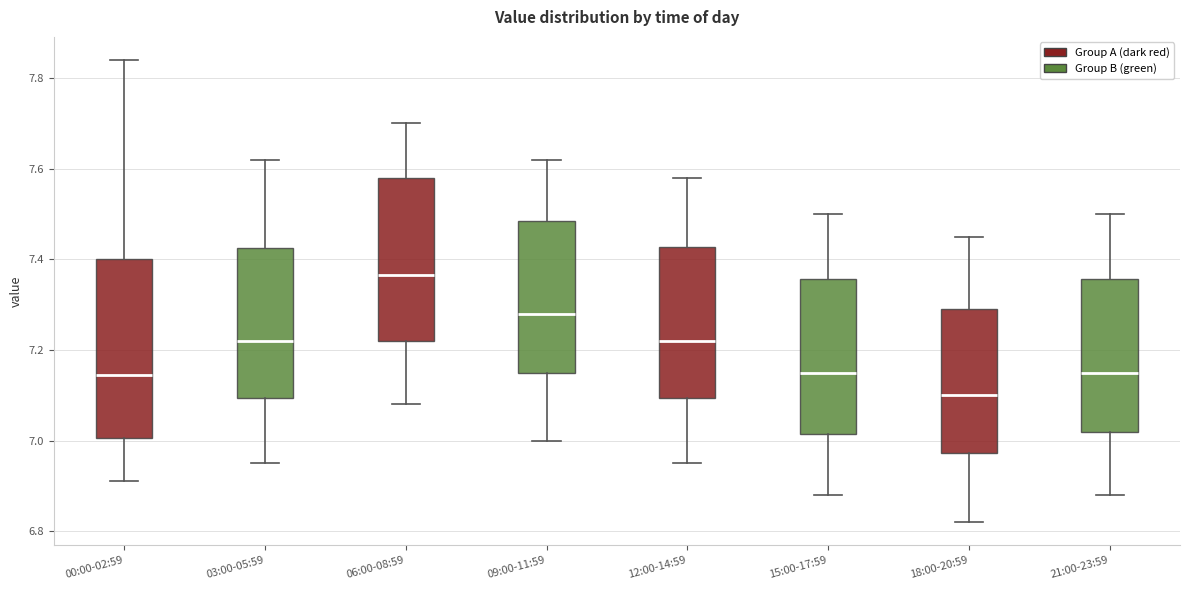

Which box has the lowest median line?

18:00-20:59